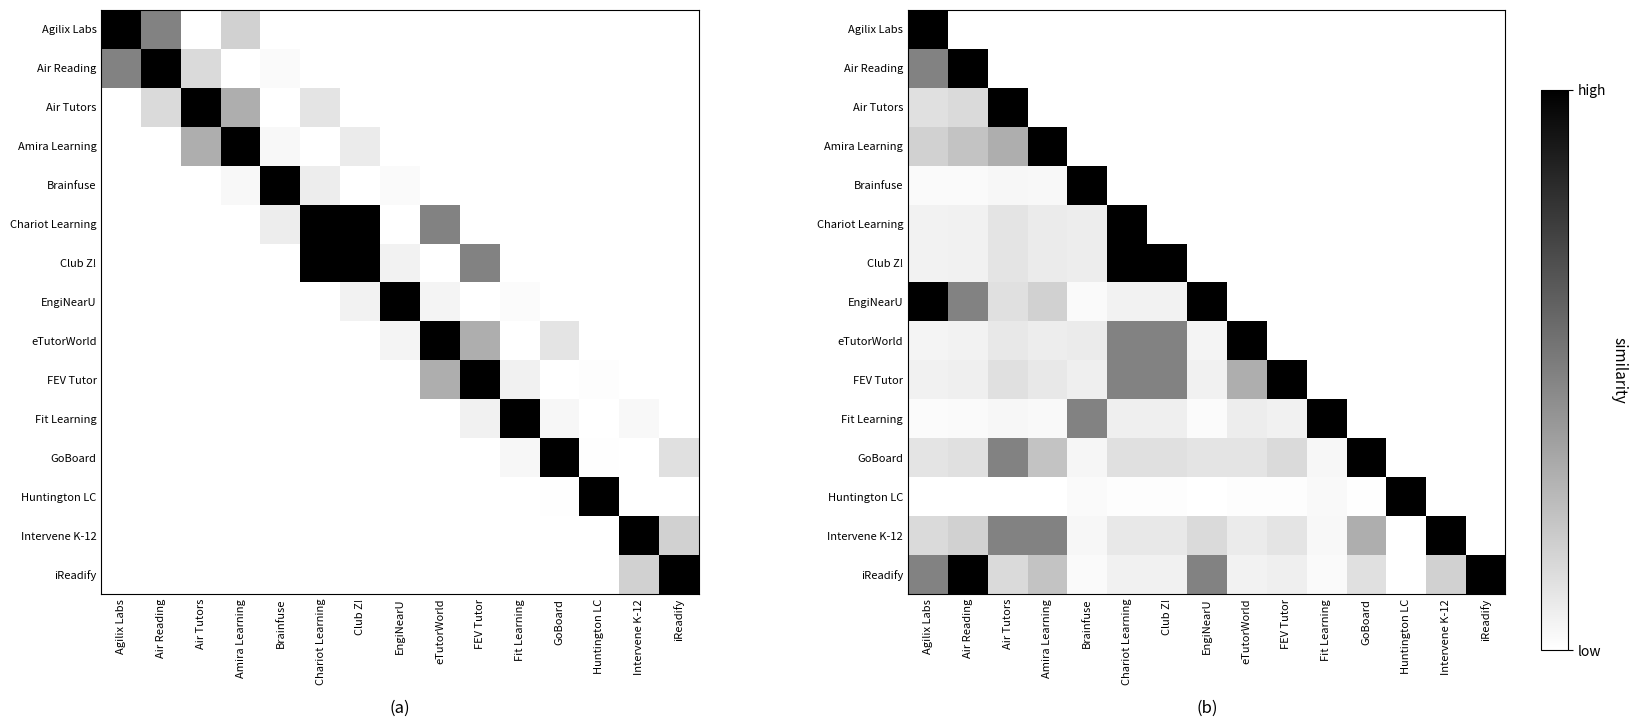

How many categories are shown in the chart?

15